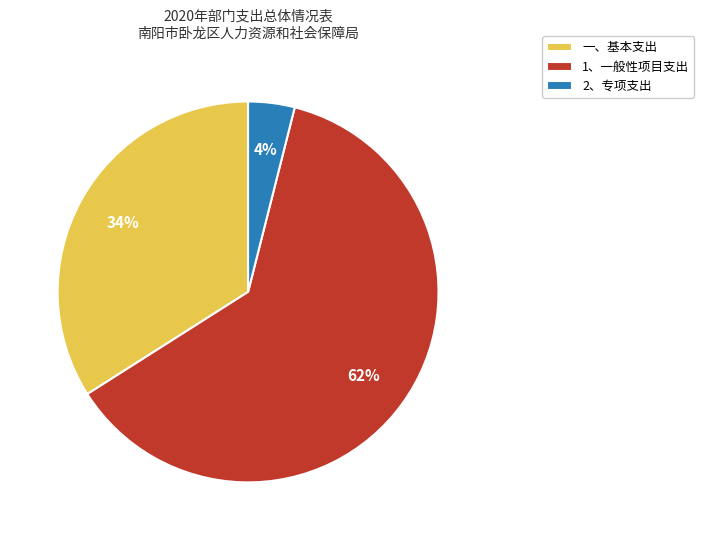

Rank the categories by value from lowest to highest.

2、专项支出, 一、基本支出, 1、一般性项目支出